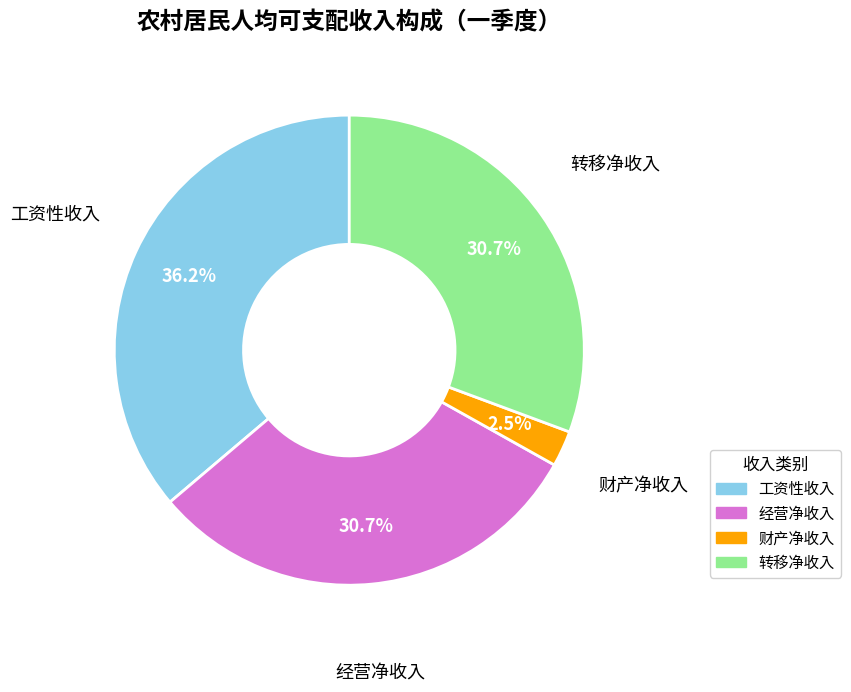

What is the ratio of the value at 财产净收入 to the value at 工资性收入?

0.1